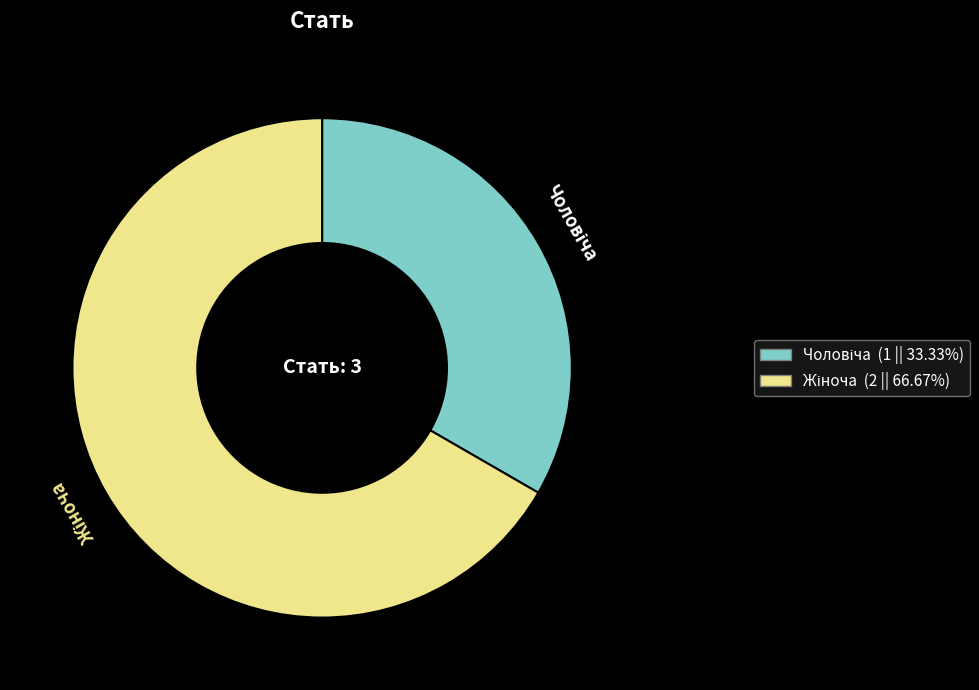

Does any single category account for the majority?

Yes